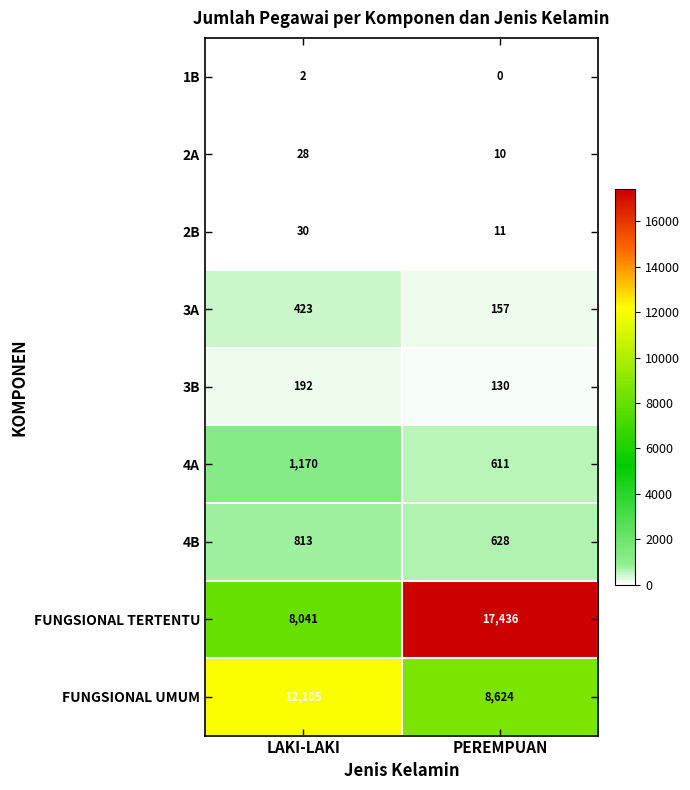

Reading left to right, transcribe all the data shown in this chart.

1B: LAKI-LAKI=2	PEREMPUAN=0
2A: LAKI-LAKI=28	PEREMPUAN=10
2B: LAKI-LAKI=30	PEREMPUAN=11
3A: LAKI-LAKI=423	PEREMPUAN=157
3B: LAKI-LAKI=192	PEREMPUAN=130
4A: LAKI-LAKI=1170	PEREMPUAN=611
4B: LAKI-LAKI=813	PEREMPUAN=628
FUNGSIONAL TERTENTU: LAKI-LAKI=8041	PEREMPUAN=17436
FUNGSIONAL UMUM: LAKI-LAKI=12105	PEREMPUAN=8624